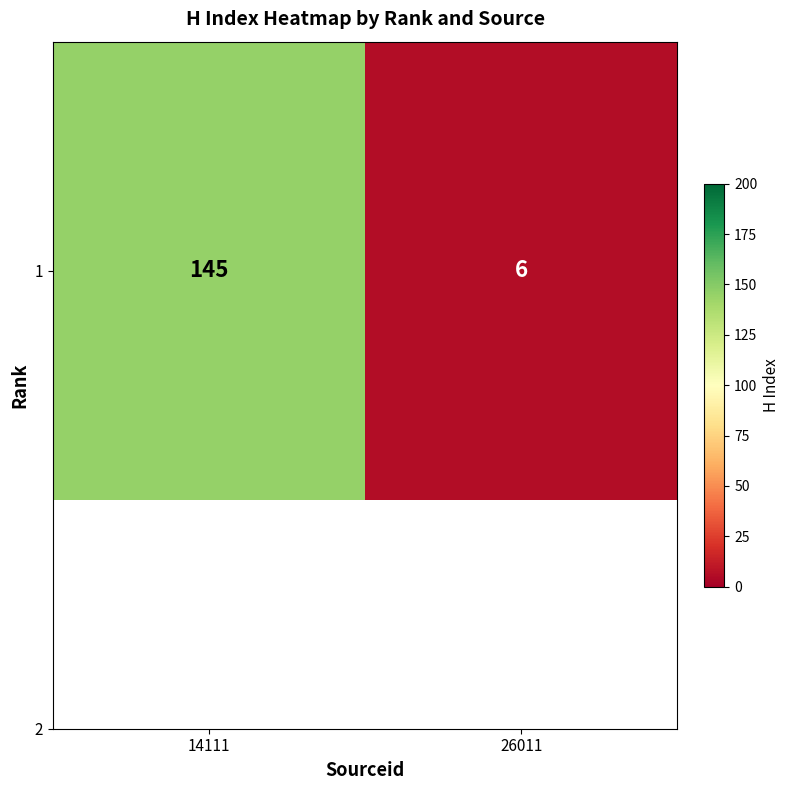

What is the greatest value displayed?

145